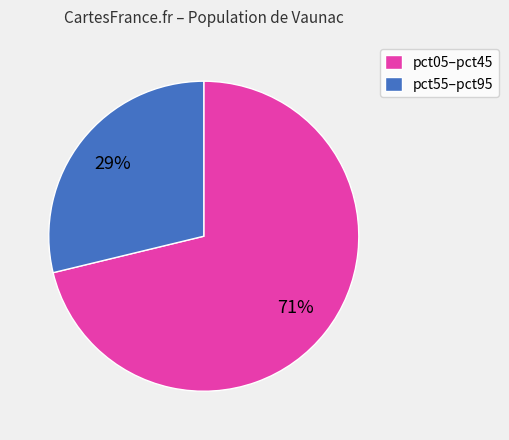

Combined, do pct05–pct45 and pct55–pct95 account for over 50%?

Yes